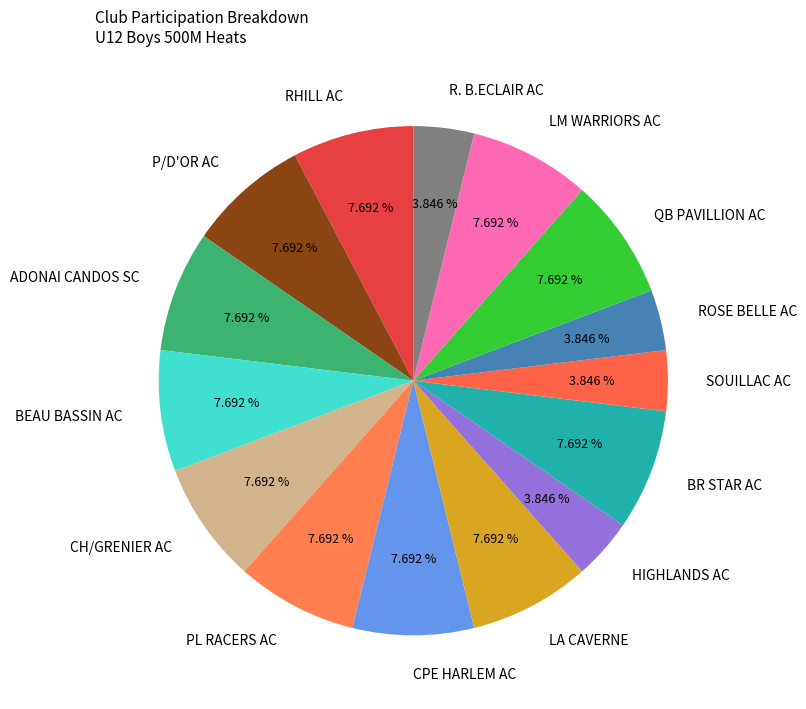

What is the ratio of the value at RHILL AC to the value at BR STAR AC?

1.0